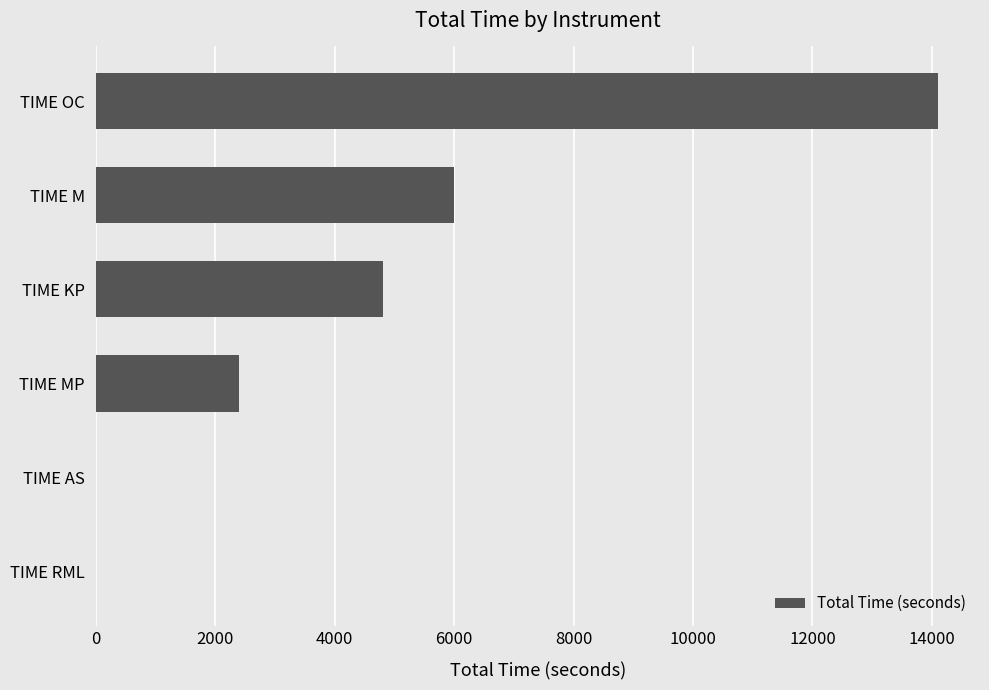

What is the maximum value shown in the chart?

14100